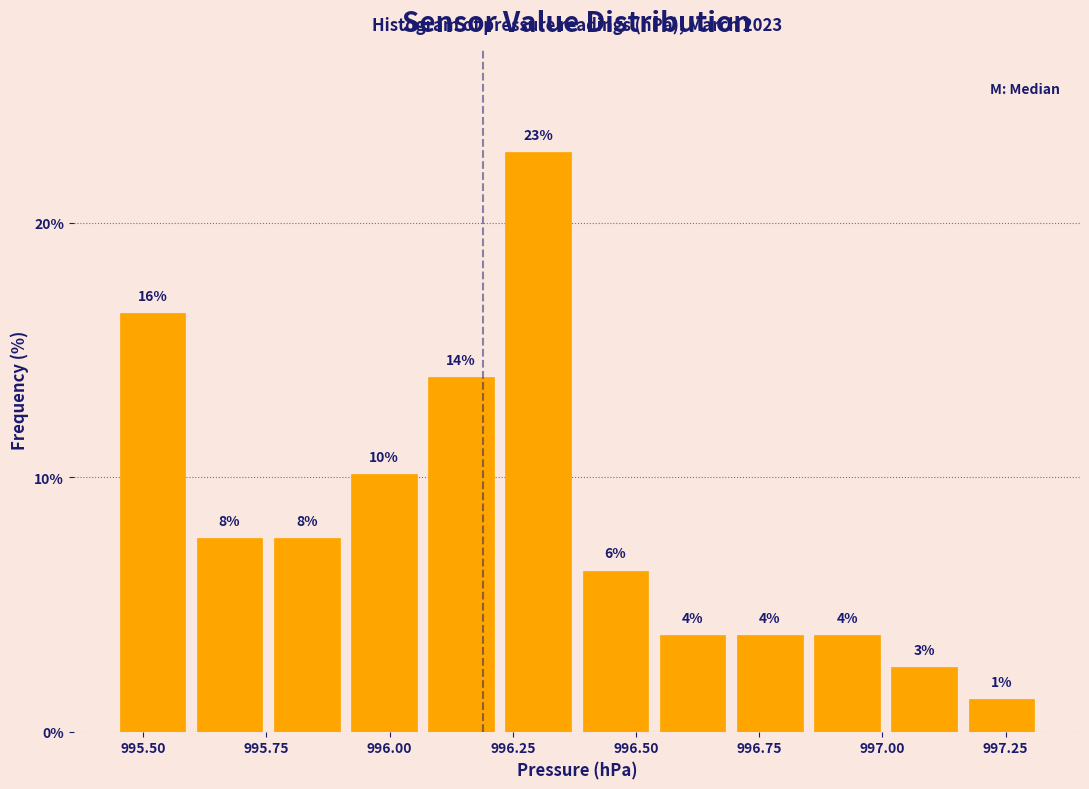

Around what value on the x-axis is the tallest bar? Give the approximate position of its centre, as read against the axis.

996.30